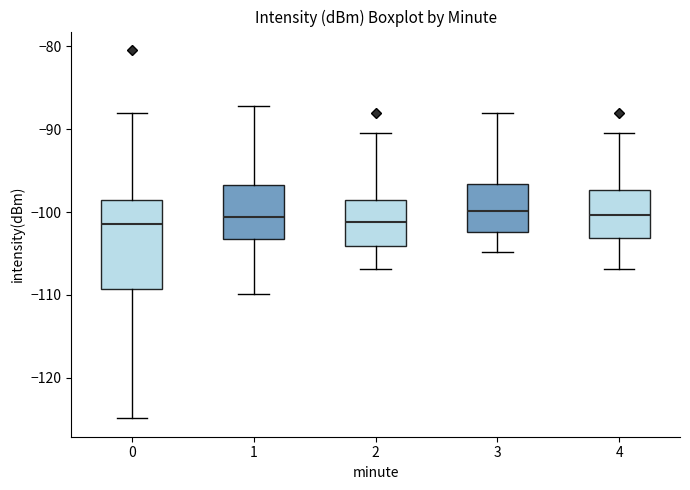

Where is the lower edge of the box at x = 4 on the y-axis? The values are not printed on the chart, so give them approximately, as read against the axis.

-103